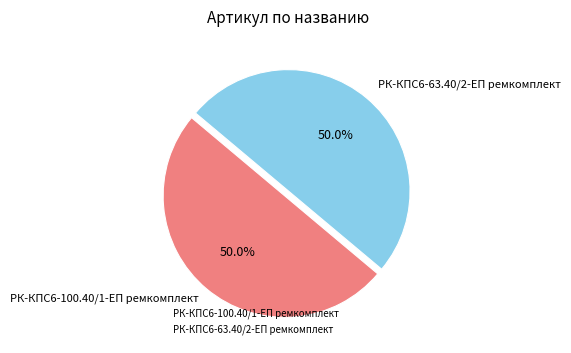

Do РК-КПС6-100.40/1-ЕП ремкомплект and РК-КПС6-63.40/2-ЕП ремкомплект together represent more than half of the pie?

Yes